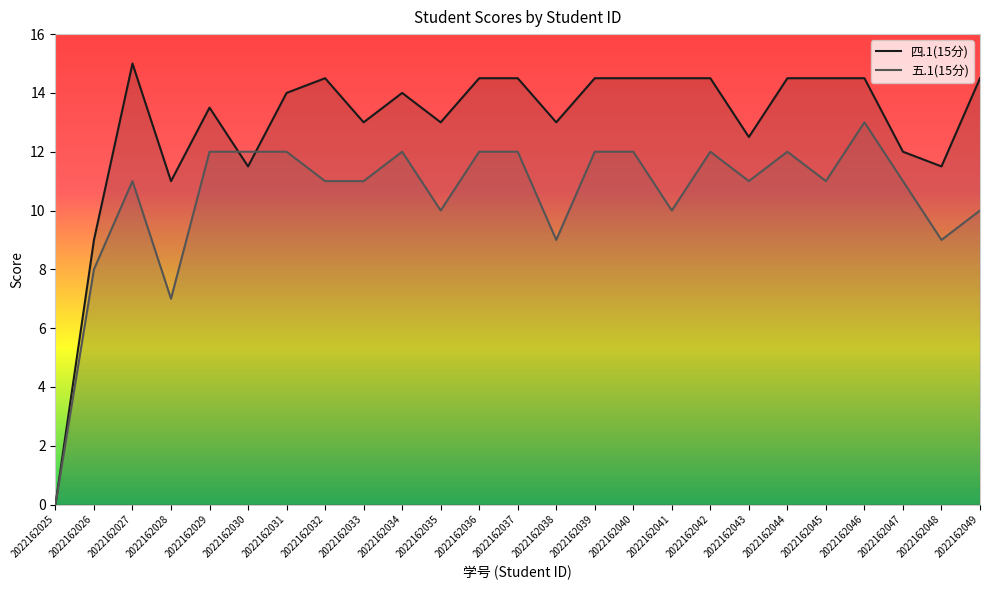

Which series has the widest spread of values?

四.1(15分)